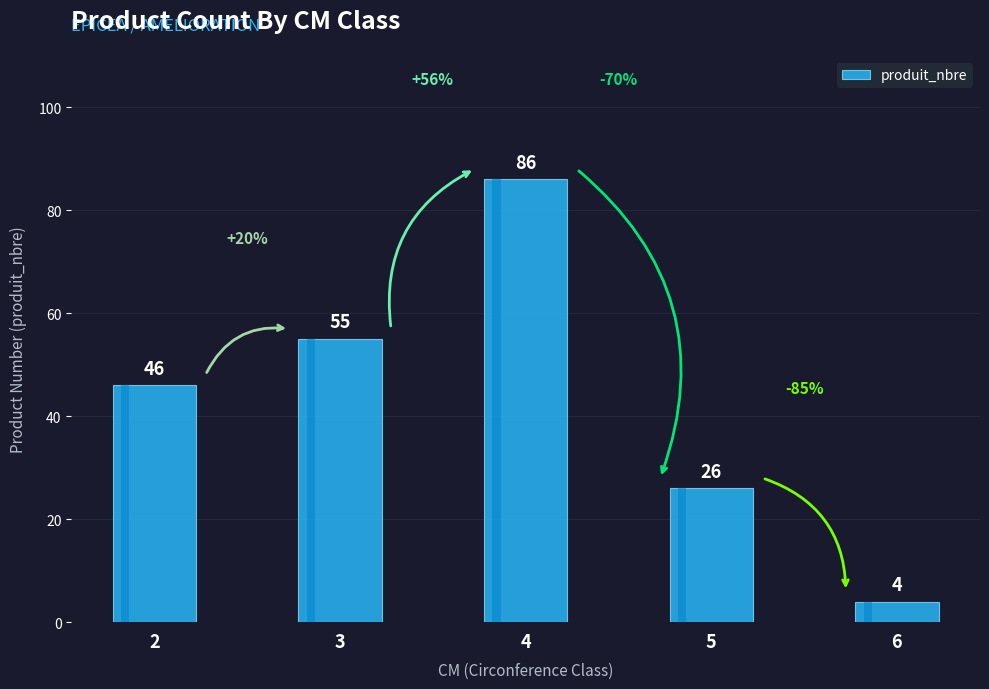

Which has a higher value, 6 or 2?

2